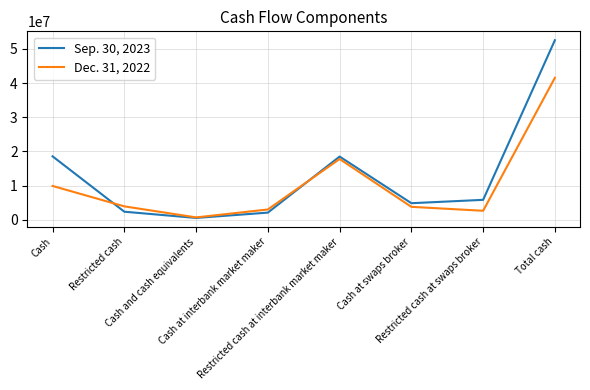

Is it true that Dec. 31, 2022 equals 2982070 at Cash at interbank market maker?

True